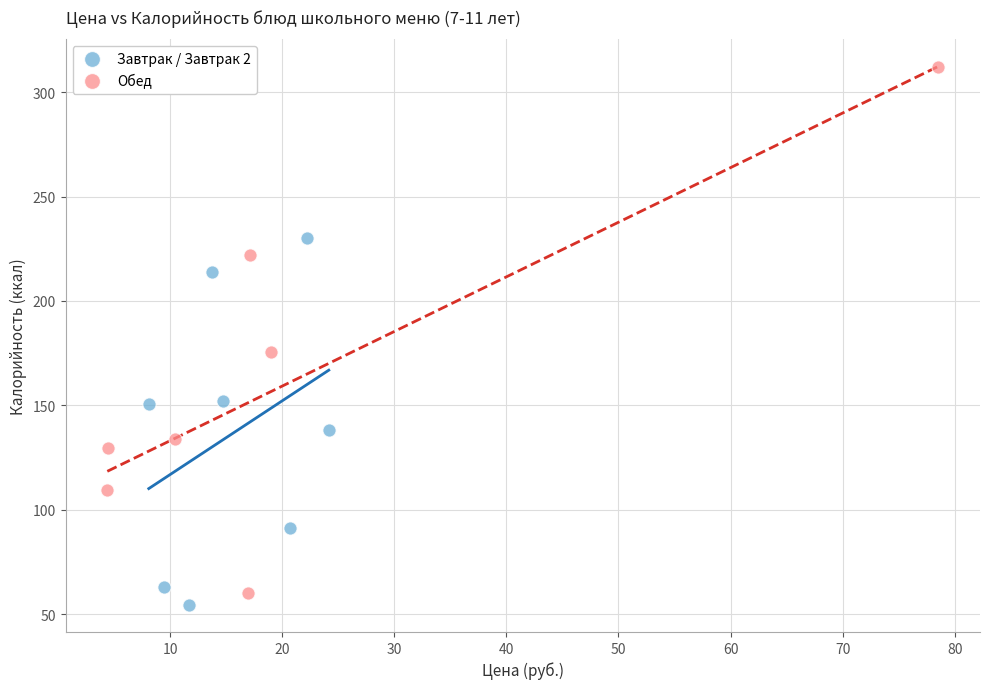

Which series has the largest Y range (max minus min)?

Обед